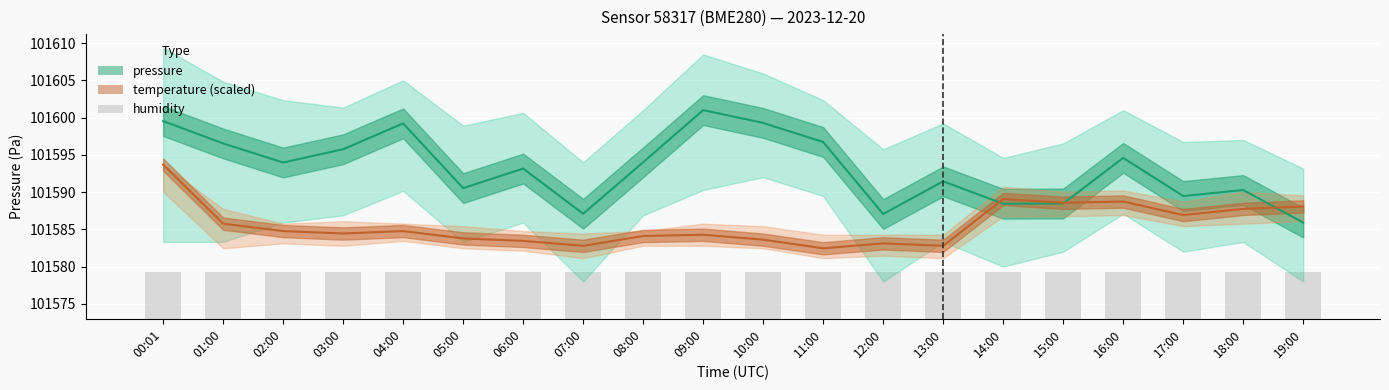

At how many categories does at least one series exceed 19649?

20